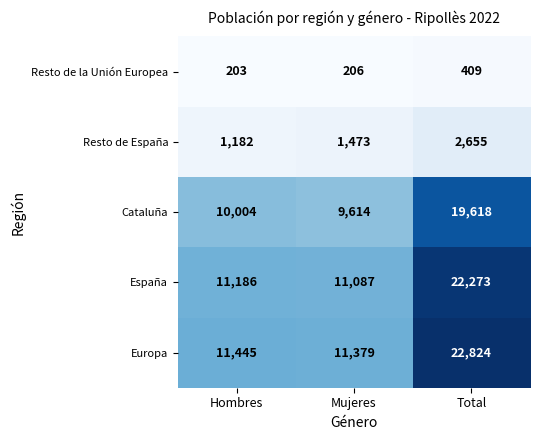

Between Hombres and Total, which series saw the biggest shift?

Europa